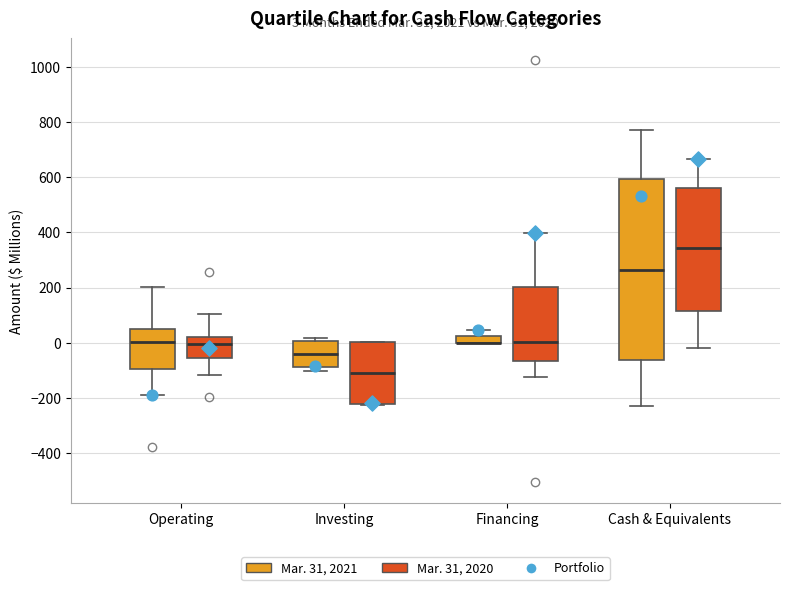

Comparing the boxes themselves (not the whiskers), which one is the tallest?

Cash & Equivalents (Mar. 31, 2021)